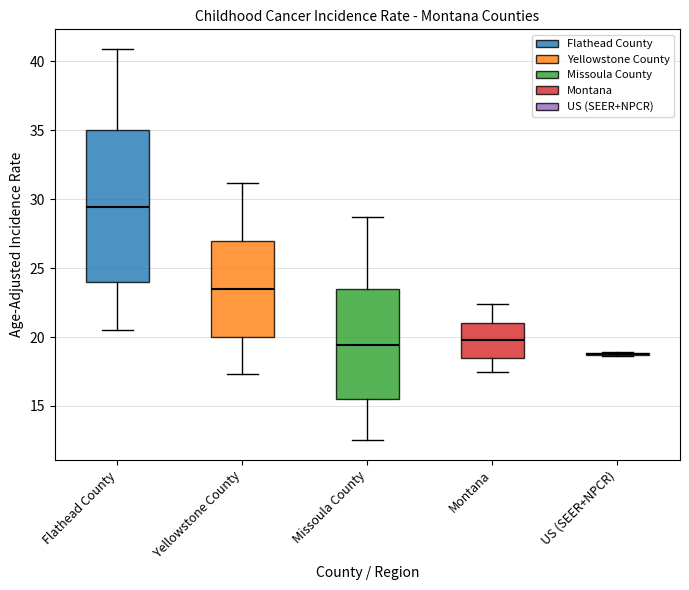

Reading left to right, read every box against the y-axis: the position of its median line, the range the box covers, and the ends of its whiskers. The values are not printed on the chart, so give them approximately, as read against the axis.

Flathead County: median 29.5, box 24.0 to 35.0, whiskers 20.5 to 41.0
Yellowstone County: median 23.5, box 20.0 to 27.0, whiskers 17.5 to 31.0
Missoula County: median 19.5, box 15.5 to 23.5, whiskers 12.5 to 28.5
Montana: median 20.0, box 18.5 to 21.0, whiskers 17.5 to 22.5
US (SEER+NPCR): box collapsed to a line at 19.0, whiskers 18.5 to 19.0